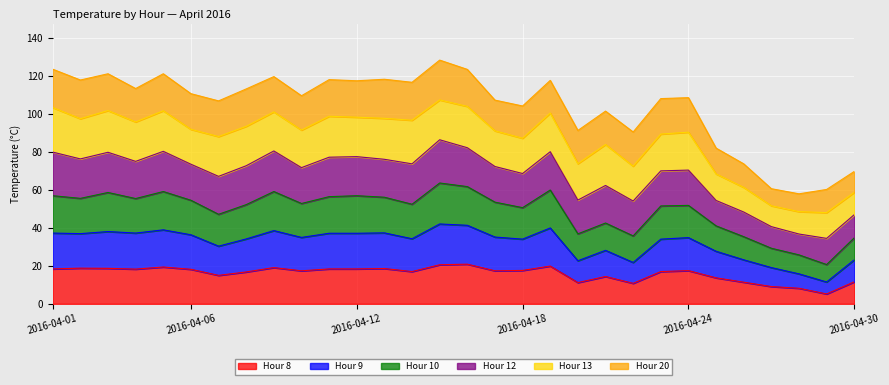

Which category has the lowest value in the Hour 8 series?

2016-04-29